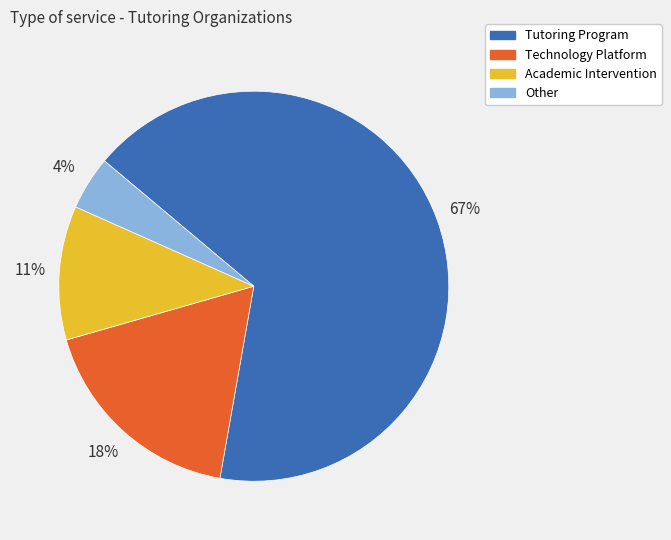

What is the ratio of the value at Academic Intervention to the value at Technology Platform?

0.6